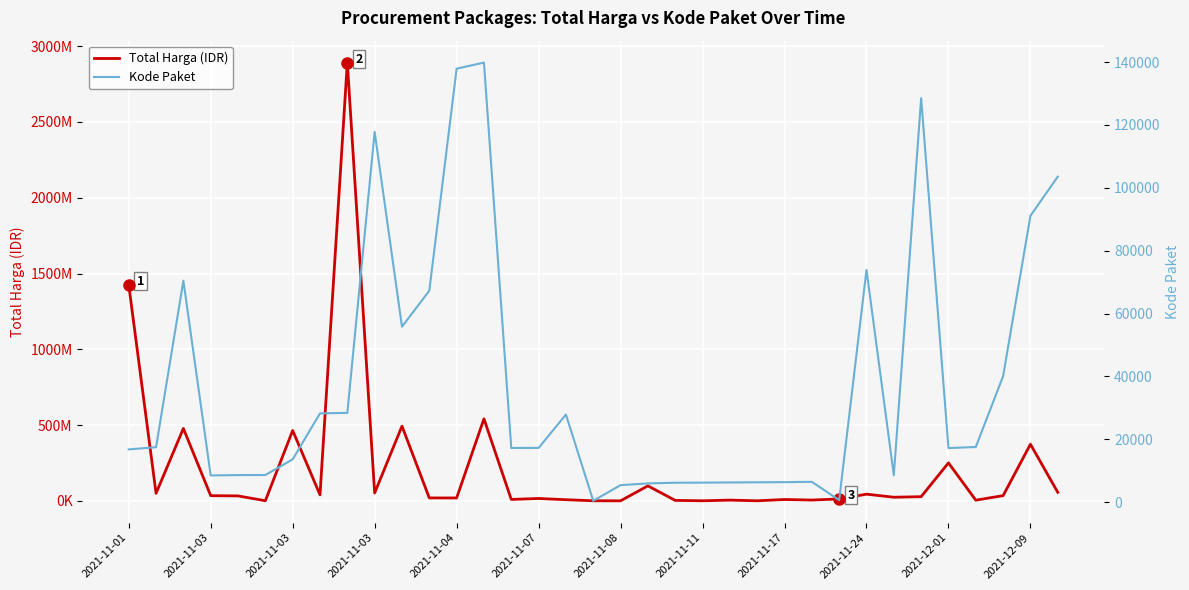

What is the approximate value of Total Harga (IDR) at 16, to the nearest 50?

7401250